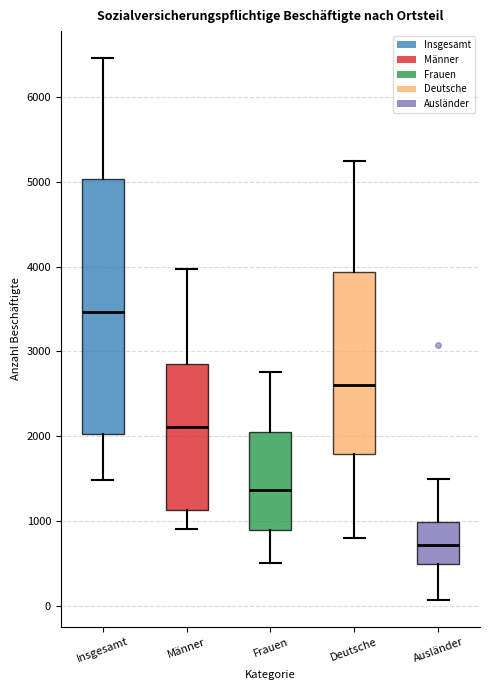

Reading left to right, read every box against the y-axis: the position of its median line, the range the box covers, and the ends of its whiskers. The values are not printed on the chart, so give them approximately, as read against the axis.

Insgesamt: median 3500, box 2000 to 5000, whiskers 1500 to 6500
Männer: median 2100, box 1100 to 2900, whiskers 900 to 4000
Frauen: median 1400, box 900 to 2000, whiskers 500 to 2800
Deutsche: median 2600, box 1800 to 3900, whiskers 800 to 5300
Ausländer: median 700, box 500 to 1000, whiskers 100 to 1500